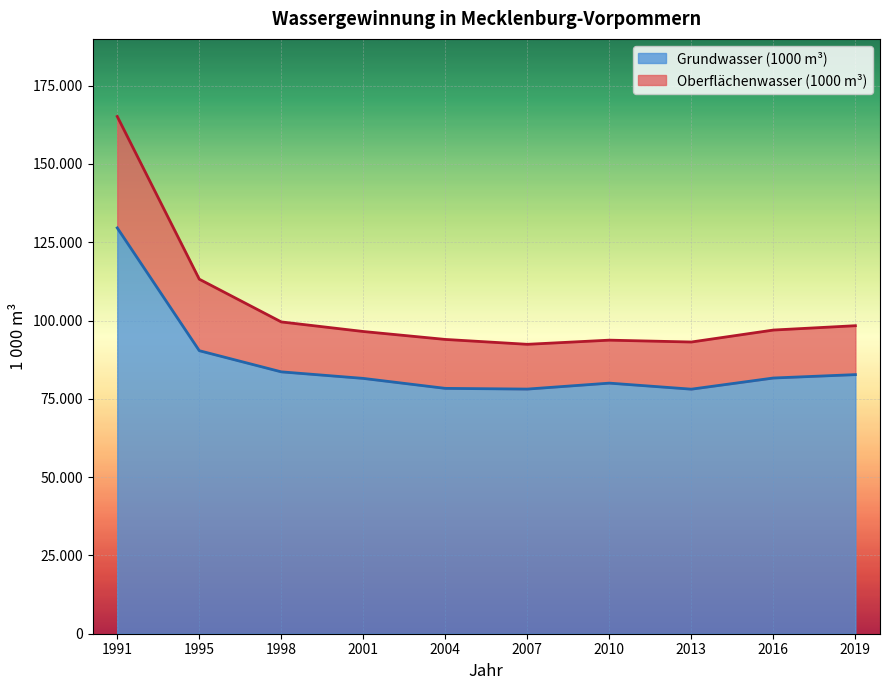

At 1995, list the series in order from smallest to largest.

Grundwasser (1000 m³), Oberflächenwasser (1000 m³)